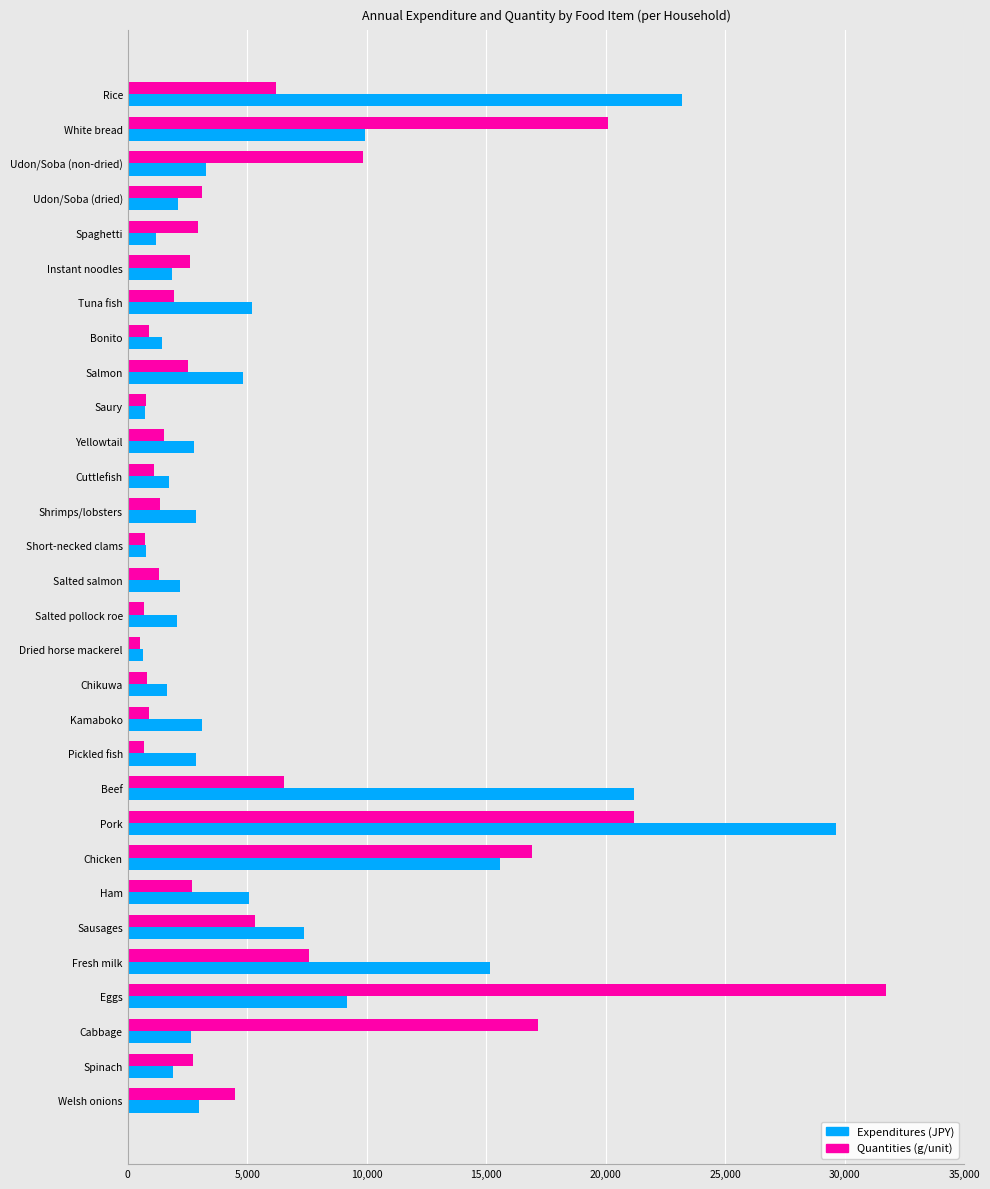

True or false: Expenditures (JPY) has a value of 8478 at Salmon.

False